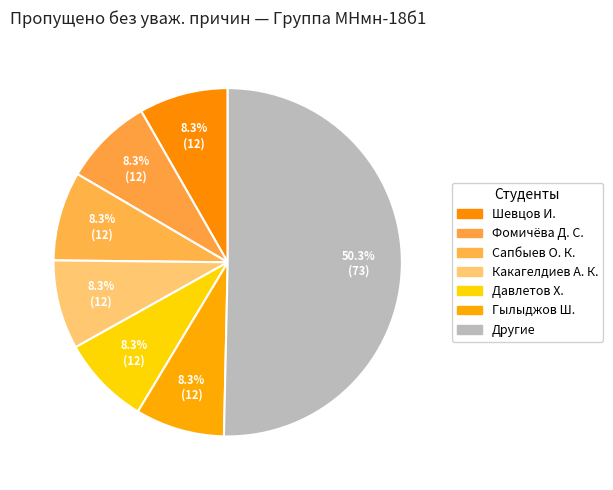

How many segments does this pie chart have?

7